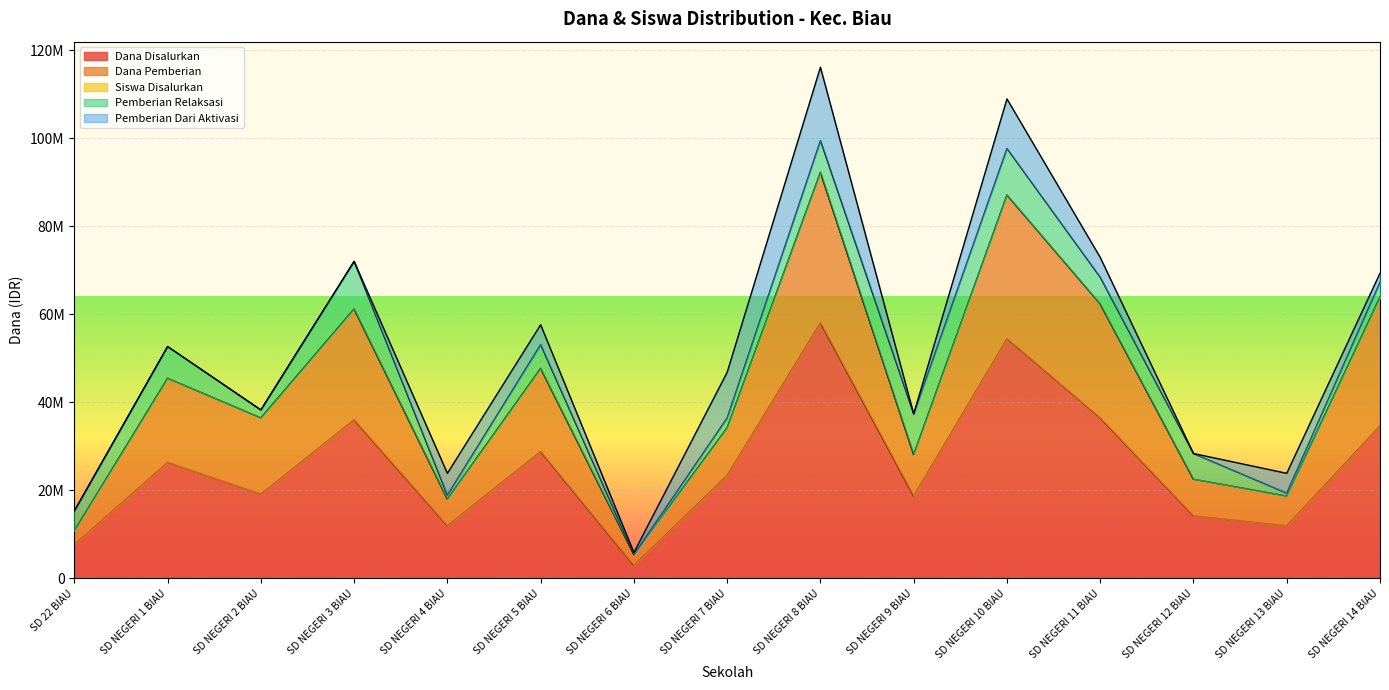

Where is the first local minimum for Dana Pemberian?

SD NEGERI 2 BIAU